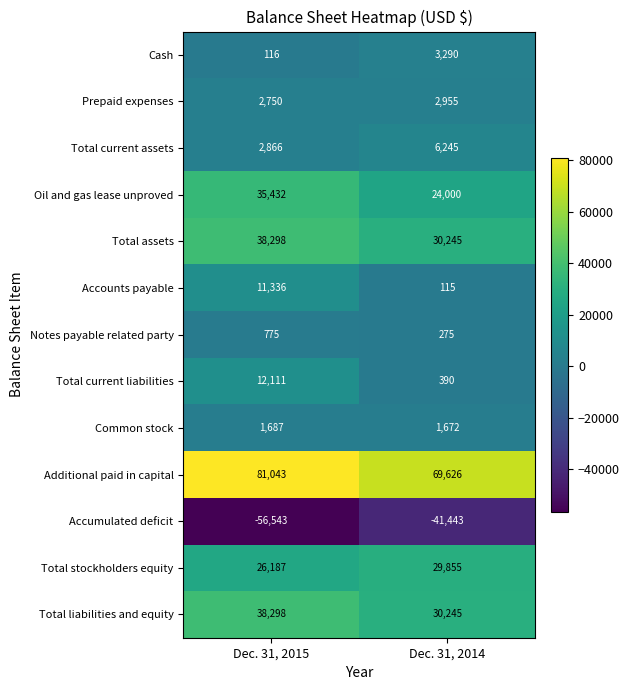

At which category does the chart reach its minimum across all series?

Dec. 31, 2015